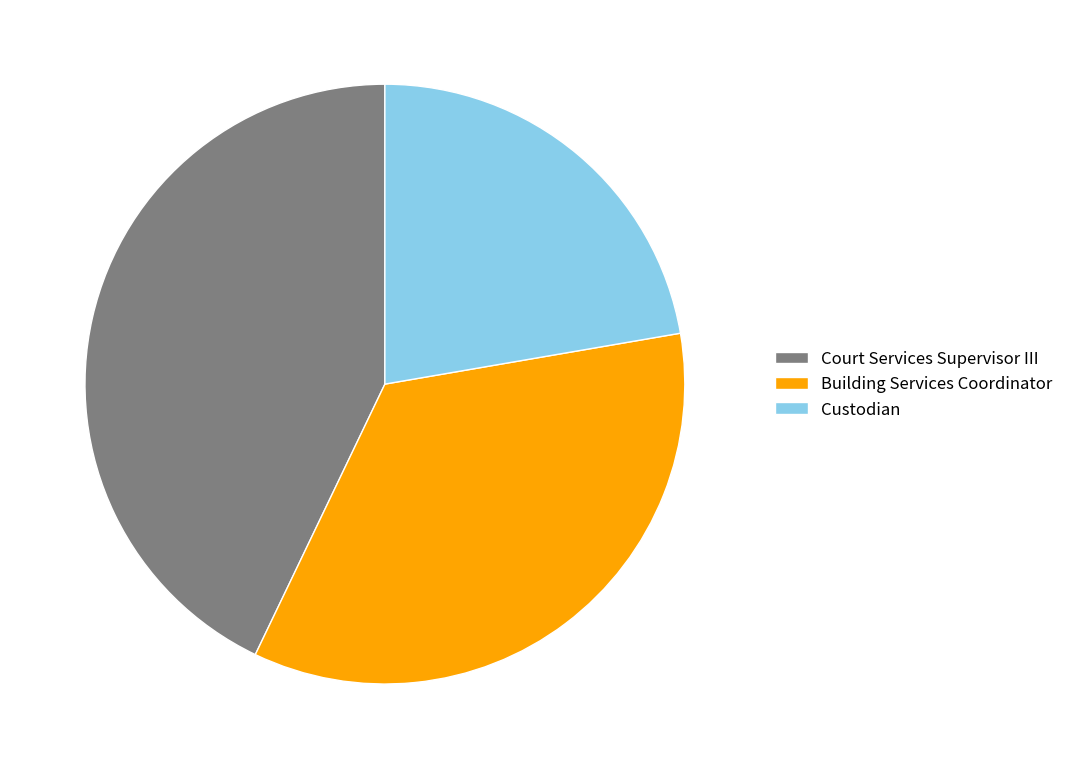

Combined, do Court Services Supervisor III and Custodian account for over 50%?

Yes